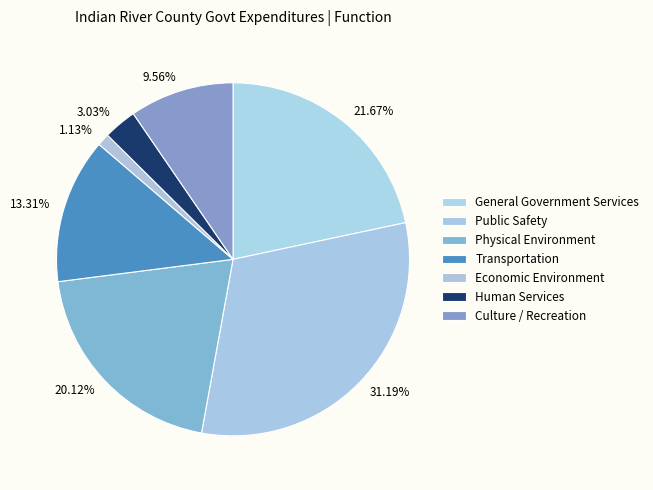

How many segments does this pie chart have?

7